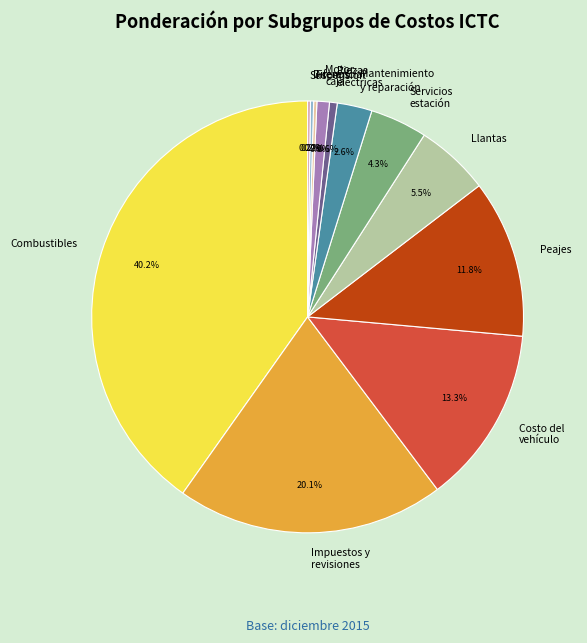

What is the largest slice in the pie chart?

Combustibles